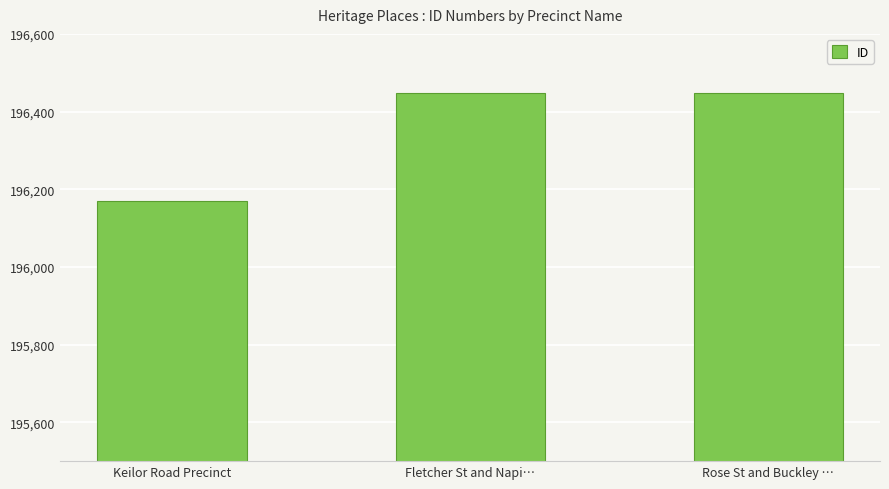

Read the value at Rose St and Buckley …, to the nearest 5.

196450